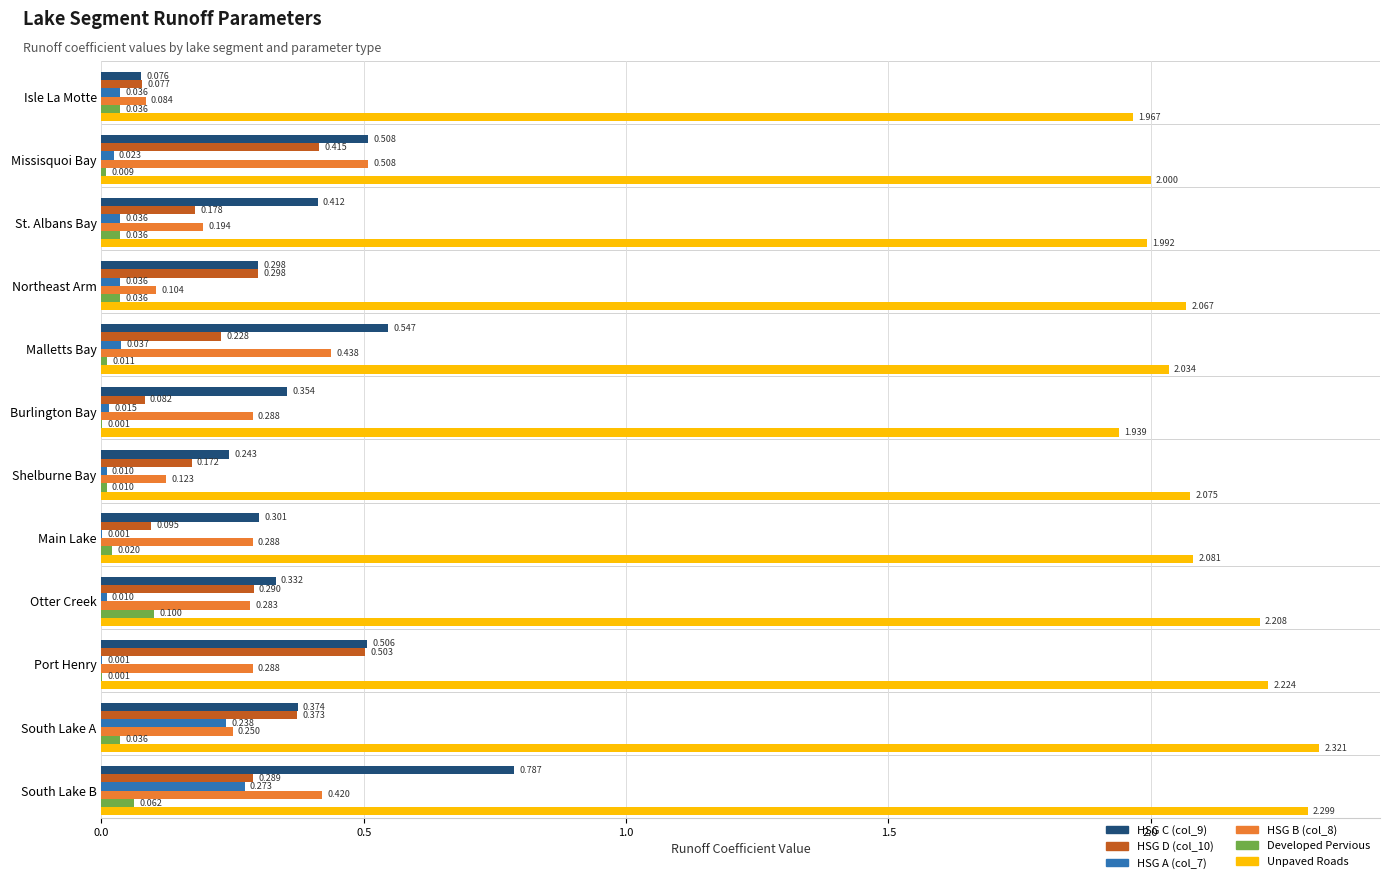

Is the value of HSG C (col_9) at Shelburne Bay greater than the value of Unpaved Roads at Port Henry?

No